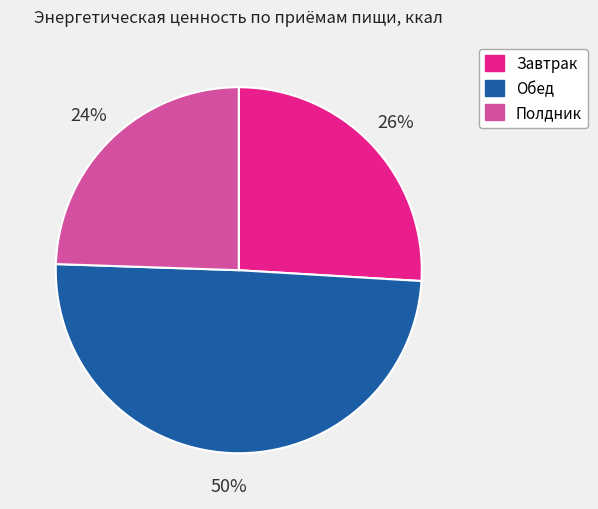

What percentage is the Обед slice, to the nearest percent?

50%